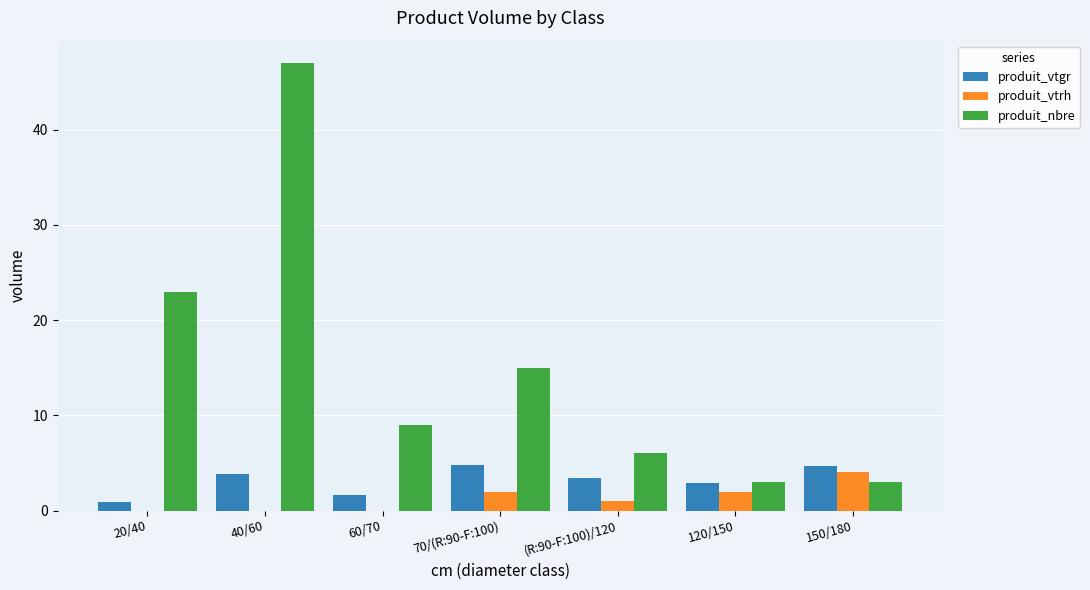

How many groups of bars are there?

7